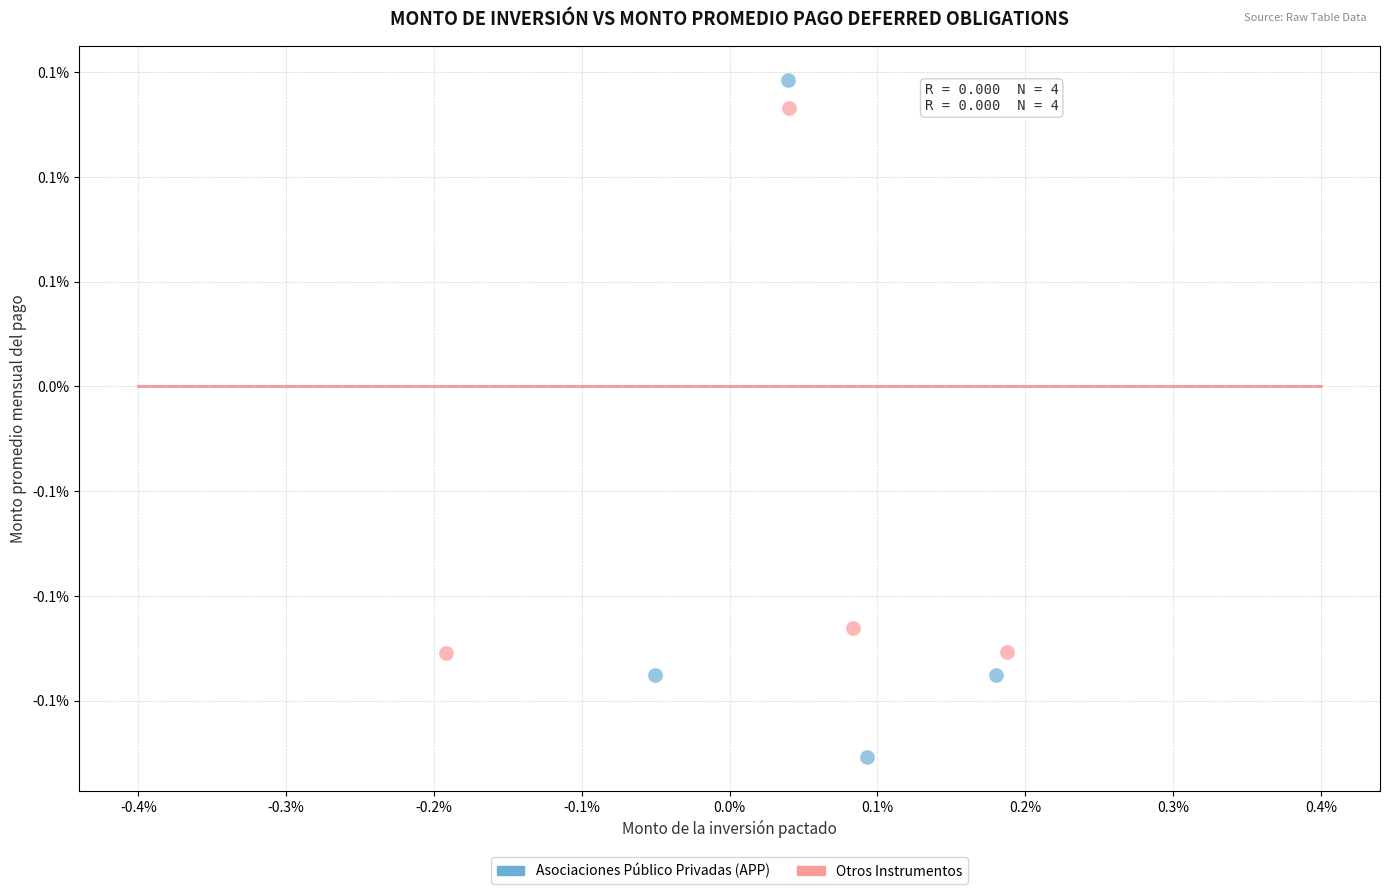

What are all the series names shown in the legend?

Asociaciones Público Privadas (APP), Otros Instrumentos